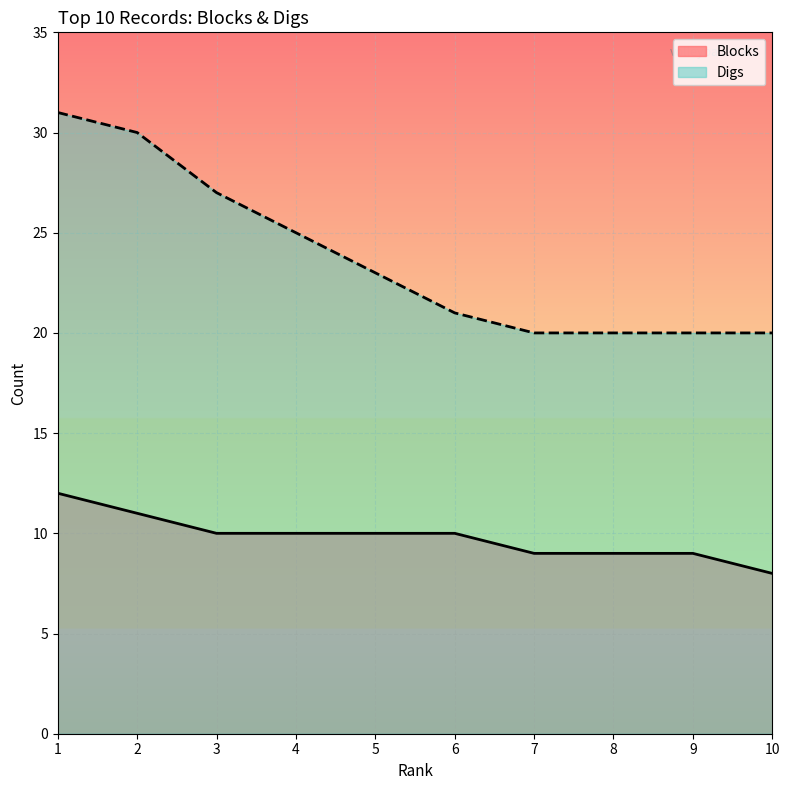

Between 6 and 4, which is larger?

6